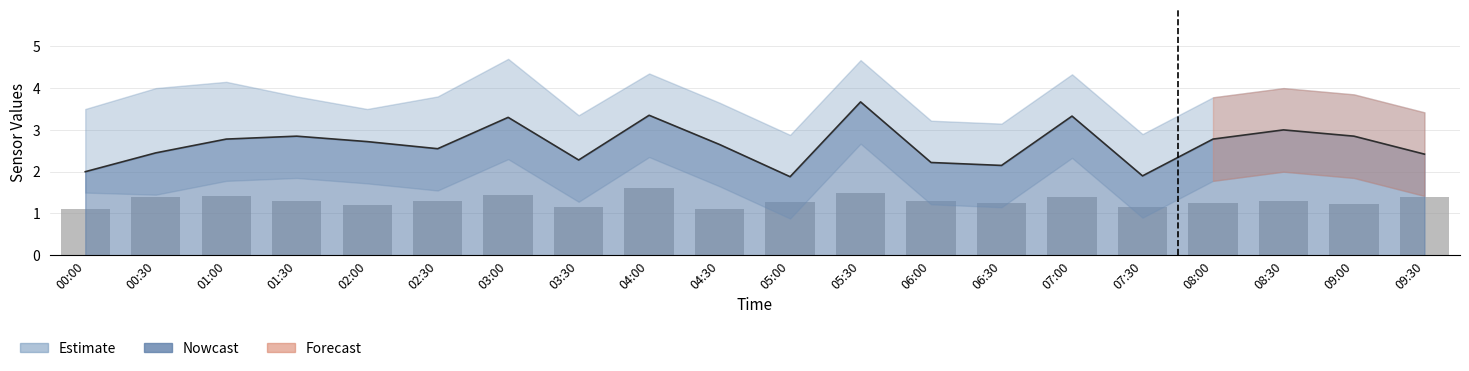

What is the average value?

1.3